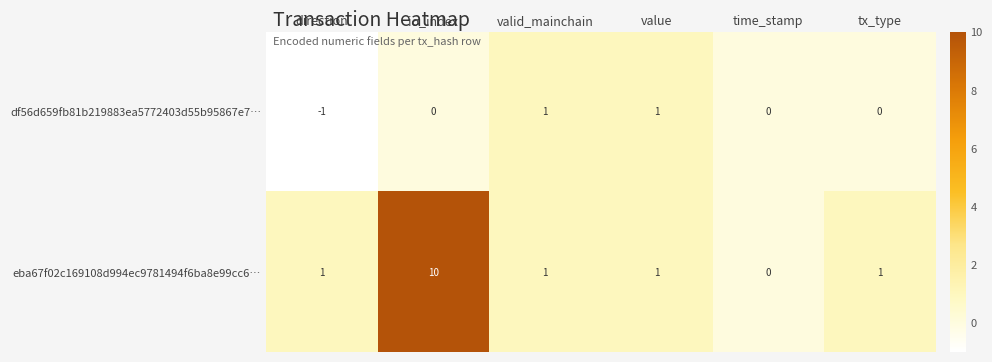

What is the greatest value displayed?

10